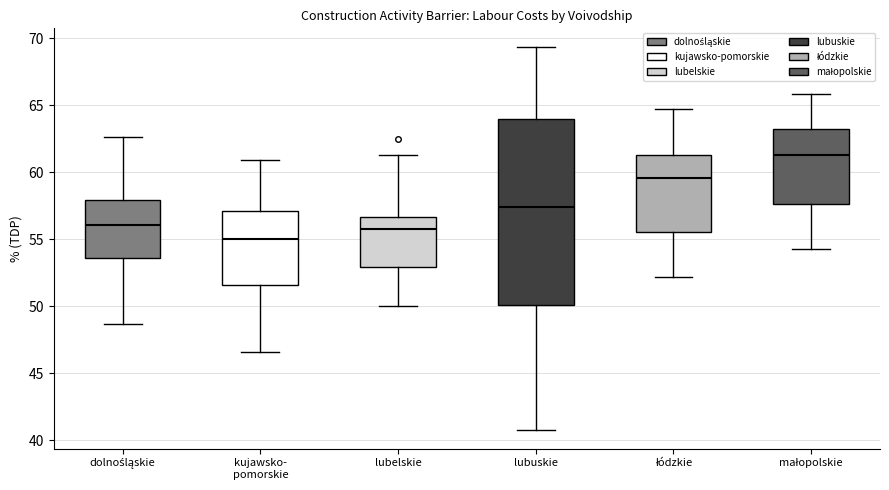

Which box is the tallest, from its lower edge to its upper edge?

lubuskie